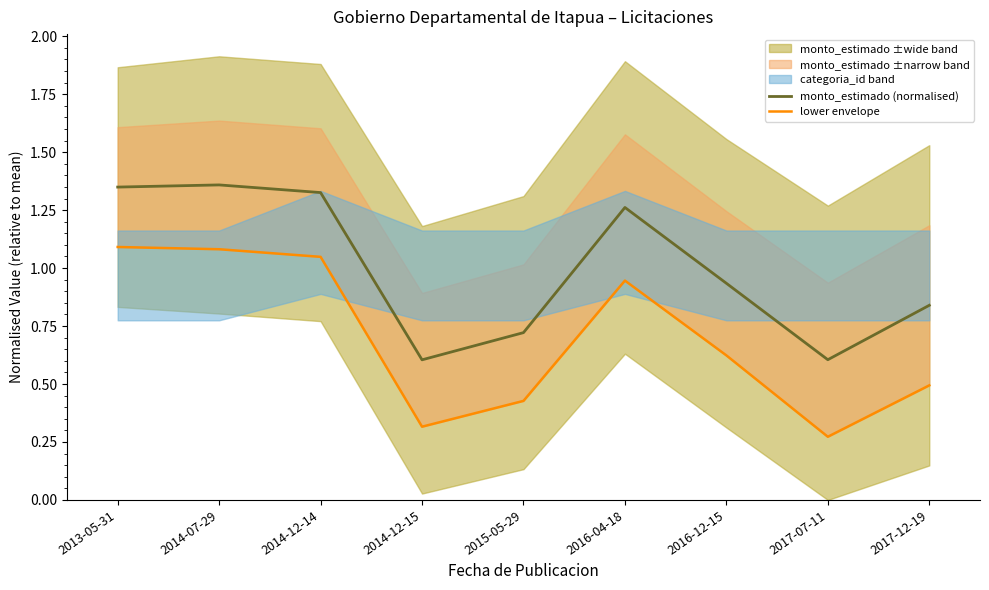

What is the label of the 8th point from the left?

2017-07-11